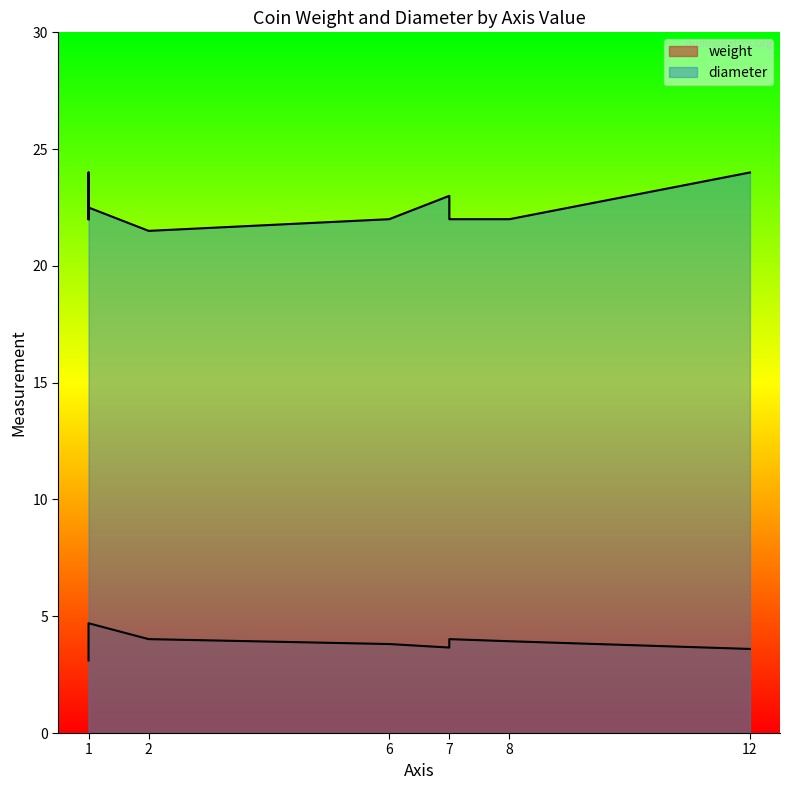

How many data points in diameter are less than 22?

1